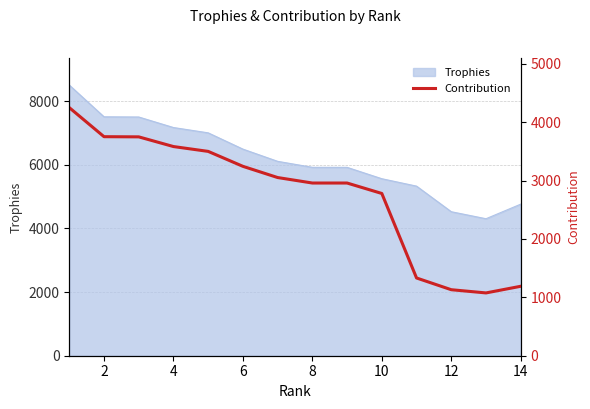

What is the greatest value displayed?

4251